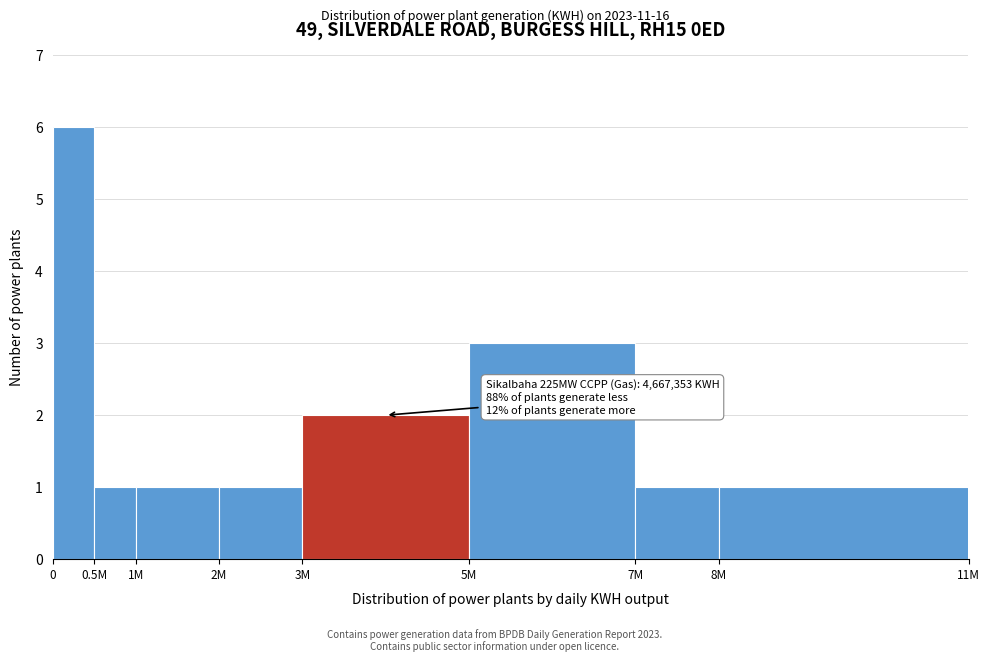

Reading left to right, transcribe all the data shown in this chart.

0=6	0.5M=1	1M=1	2M=1	3M=2	5M=3	7M=1	8M=1